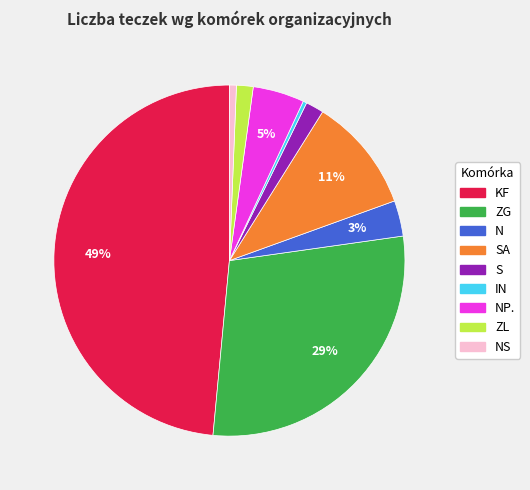

Do ZG and SA together represent more than half of the pie?

No